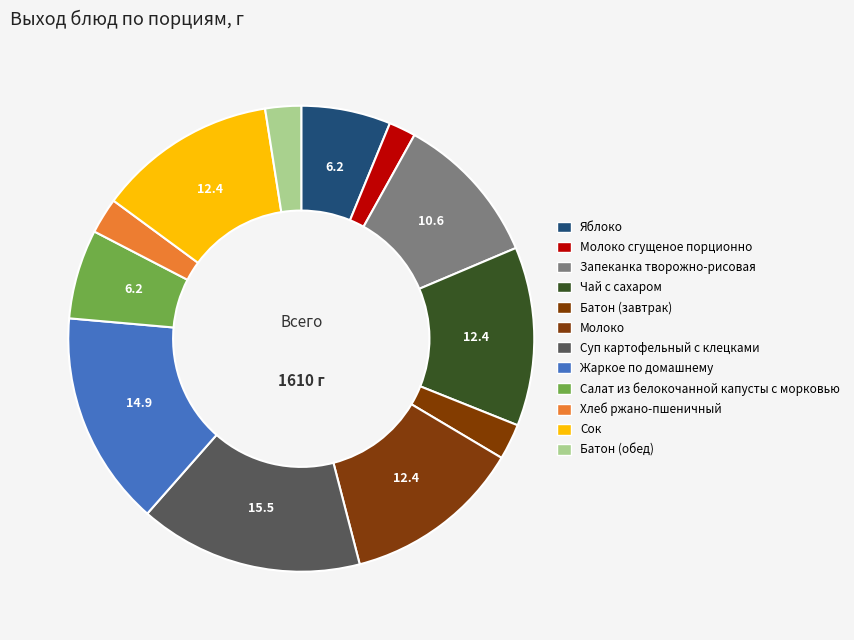

Count the number of slices in the pie.

12